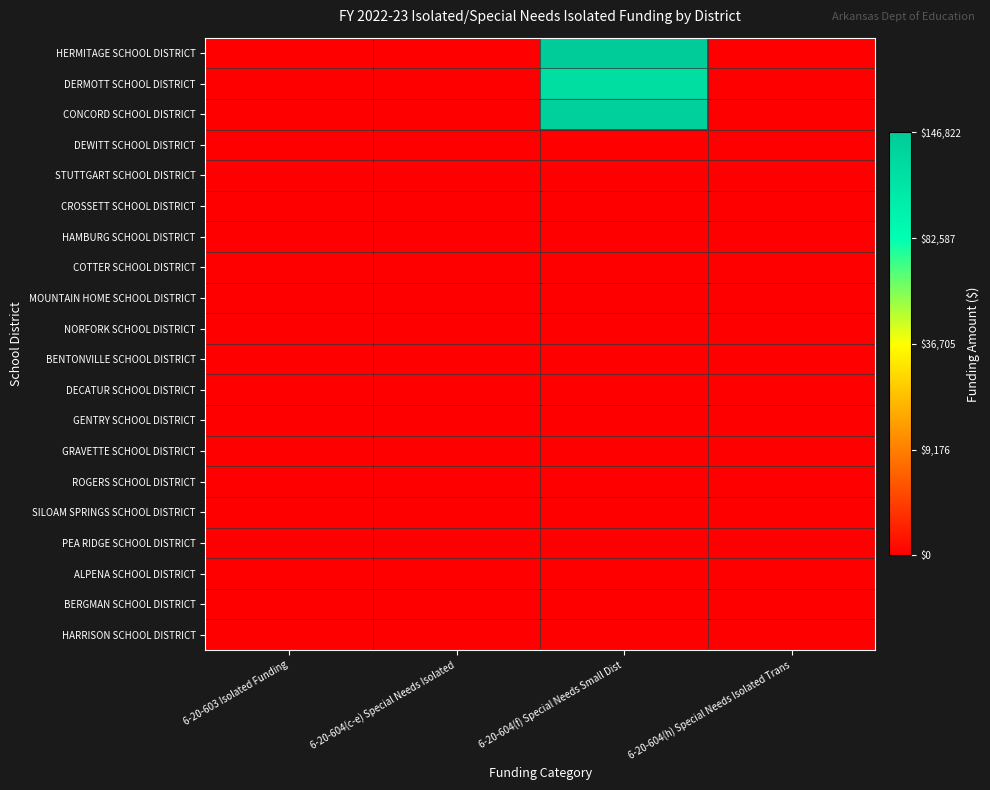

Reading right to left, what are all the values shown in this chart?

HERMITAGE SCHOOL DISTRICT: 6-20-604(h) Special Needs Isolated Trans=0.0	6-20-604(f) Special Needs Small Dist=383.2	6-20-604(c-e) Special Needs Isolated=0.0	6-20-603 Isolated Funding=0.0
DERMOTT SCHOOL DISTRICT: 6-20-604(h) Special Needs Isolated Trans=0.0	6-20-604(f) Special Needs Small Dist=348.0	6-20-604(c-e) Special Needs Isolated=0.0	6-20-603 Isolated Funding=0.0
CONCORD SCHOOL DISTRICT: 6-20-604(h) Special Needs Isolated Trans=0.0	6-20-604(f) Special Needs Small Dist=374.4	6-20-604(c-e) Special Needs Isolated=0.0	6-20-603 Isolated Funding=0.0
DEWITT SCHOOL DISTRICT: 6-20-604(h) Special Needs Isolated Trans=0.0	6-20-604(f) Special Needs Small Dist=0.0	6-20-604(c-e) Special Needs Isolated=0.0	6-20-603 Isolated Funding=0.0
STUTTGART SCHOOL DISTRICT: 6-20-604(h) Special Needs Isolated Trans=0.0	6-20-604(f) Special Needs Small Dist=0.0	6-20-604(c-e) Special Needs Isolated=0.0	6-20-603 Isolated Funding=0.0
CROSSETT SCHOOL DISTRICT: 6-20-604(h) Special Needs Isolated Trans=0.0	6-20-604(f) Special Needs Small Dist=0.0	6-20-604(c-e) Special Needs Isolated=0.0	6-20-603 Isolated Funding=0.0
HAMBURG SCHOOL DISTRICT: 6-20-604(h) Special Needs Isolated Trans=0.0	6-20-604(f) Special Needs Small Dist=0.0	6-20-604(c-e) Special Needs Isolated=0.0	6-20-603 Isolated Funding=0.0
COTTER SCHOOL DISTRICT: 6-20-604(h) Special Needs Isolated Trans=0.0	6-20-604(f) Special Needs Small Dist=0.0	6-20-604(c-e) Special Needs Isolated=0.0	6-20-603 Isolated Funding=0.0
MOUNTAIN HOME SCHOOL DISTRICT: 6-20-604(h) Special Needs Isolated Trans=0.0	6-20-604(f) Special Needs Small Dist=0.0	6-20-604(c-e) Special Needs Isolated=0.0	6-20-603 Isolated Funding=0.0
NORFORK SCHOOL DISTRICT: 6-20-604(h) Special Needs Isolated Trans=0.0	6-20-604(f) Special Needs Small Dist=0.0	6-20-604(c-e) Special Needs Isolated=0.0	6-20-603 Isolated Funding=0.0
BENTONVILLE SCHOOL DISTRICT: 6-20-604(h) Special Needs Isolated Trans=0.0	6-20-604(f) Special Needs Small Dist=0.0	6-20-604(c-e) Special Needs Isolated=0.0	6-20-603 Isolated Funding=0.0
DECATUR SCHOOL DISTRICT: 6-20-604(h) Special Needs Isolated Trans=0.0	6-20-604(f) Special Needs Small Dist=0.0	6-20-604(c-e) Special Needs Isolated=0.0	6-20-603 Isolated Funding=0.0
GENTRY SCHOOL DISTRICT: 6-20-604(h) Special Needs Isolated Trans=0.0	6-20-604(f) Special Needs Small Dist=0.0	6-20-604(c-e) Special Needs Isolated=0.0	6-20-603 Isolated Funding=0.0
GRAVETTE SCHOOL DISTRICT: 6-20-604(h) Special Needs Isolated Trans=0.0	6-20-604(f) Special Needs Small Dist=0.0	6-20-604(c-e) Special Needs Isolated=0.0	6-20-603 Isolated Funding=0.0
ROGERS SCHOOL DISTRICT: 6-20-604(h) Special Needs Isolated Trans=0.0	6-20-604(f) Special Needs Small Dist=0.0	6-20-604(c-e) Special Needs Isolated=0.0	6-20-603 Isolated Funding=0.0
SILOAM SPRINGS SCHOOL DISTRICT: 6-20-604(h) Special Needs Isolated Trans=0.0	6-20-604(f) Special Needs Small Dist=0.0	6-20-604(c-e) Special Needs Isolated=0.0	6-20-603 Isolated Funding=0.0
PEA RIDGE SCHOOL DISTRICT: 6-20-604(h) Special Needs Isolated Trans=0.0	6-20-604(f) Special Needs Small Dist=0.0	6-20-604(c-e) Special Needs Isolated=0.0	6-20-603 Isolated Funding=0.0
ALPENA SCHOOL DISTRICT: 6-20-604(h) Special Needs Isolated Trans=0.0	6-20-604(f) Special Needs Small Dist=0.0	6-20-604(c-e) Special Needs Isolated=0.0	6-20-603 Isolated Funding=0.0
BERGMAN SCHOOL DISTRICT: 6-20-604(h) Special Needs Isolated Trans=0.0	6-20-604(f) Special Needs Small Dist=0.0	6-20-604(c-e) Special Needs Isolated=0.0	6-20-603 Isolated Funding=0.0
HARRISON SCHOOL DISTRICT: 6-20-604(h) Special Needs Isolated Trans=0.0	6-20-604(f) Special Needs Small Dist=0.0	6-20-604(c-e) Special Needs Isolated=0.0	6-20-603 Isolated Funding=0.0